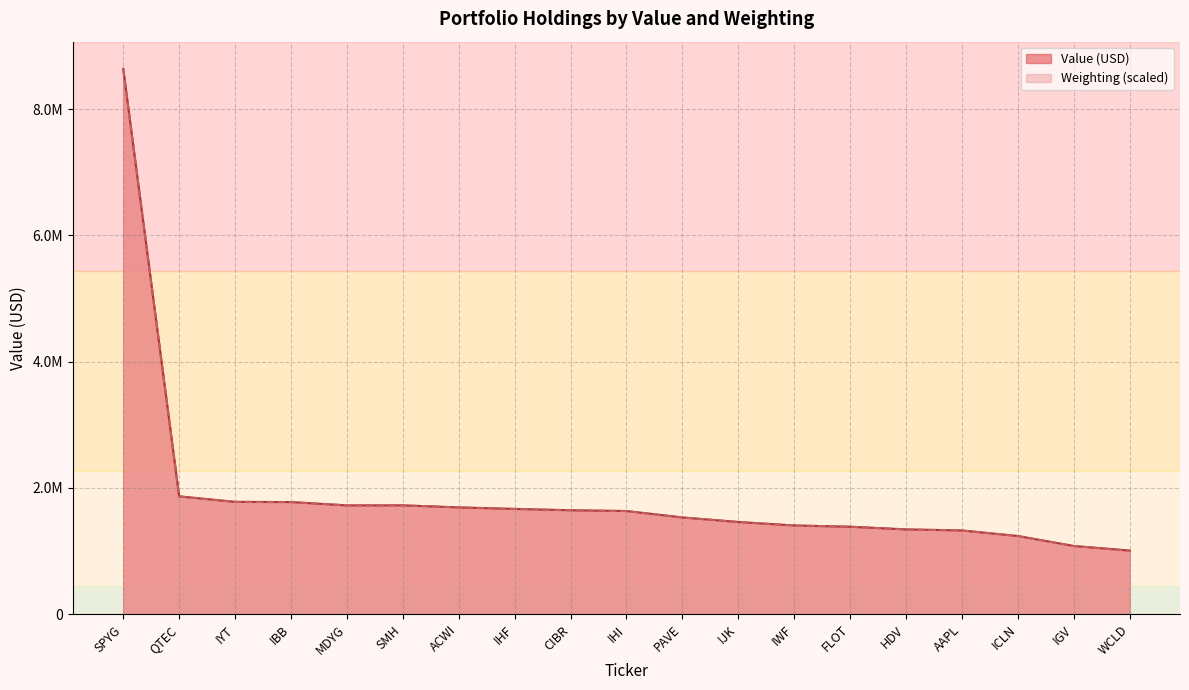

Which has a higher value, IHF or CIBR?

IHF